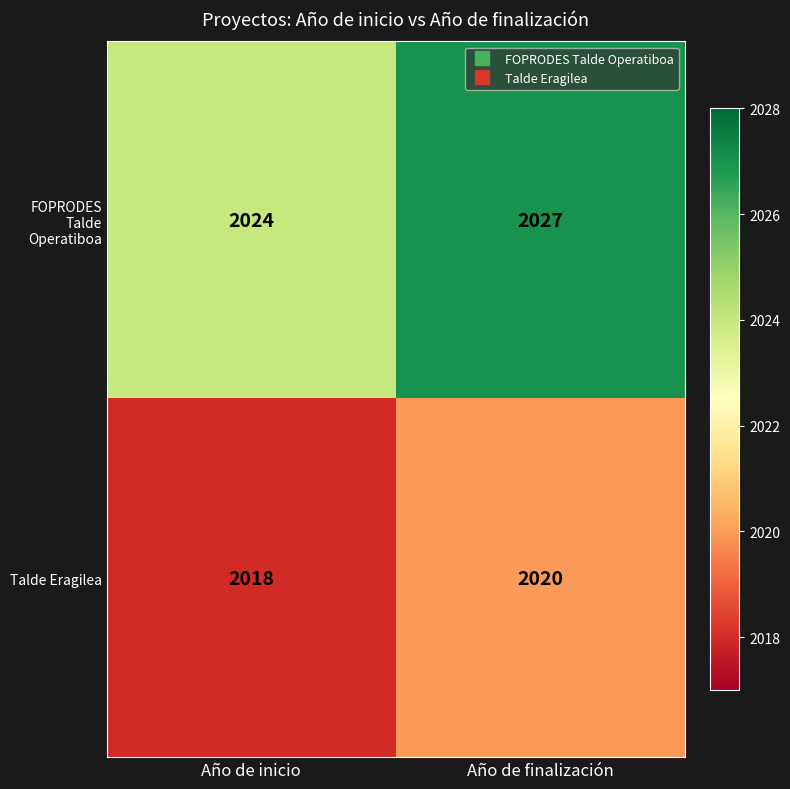

Rank the series by their maximum value, from lowest to highest.

Talde Eragilea, FOPRODES Talde Operatiboa